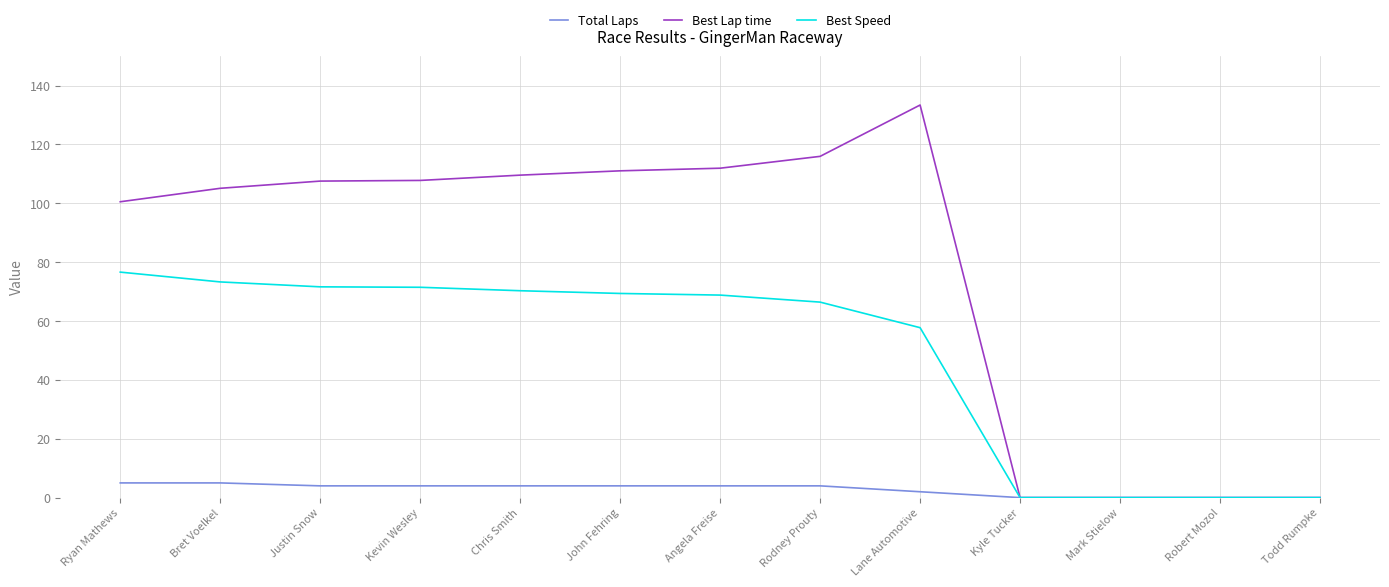

List the series in order of their peak value, highest first.

Best Lap time, Best Speed, Total Laps